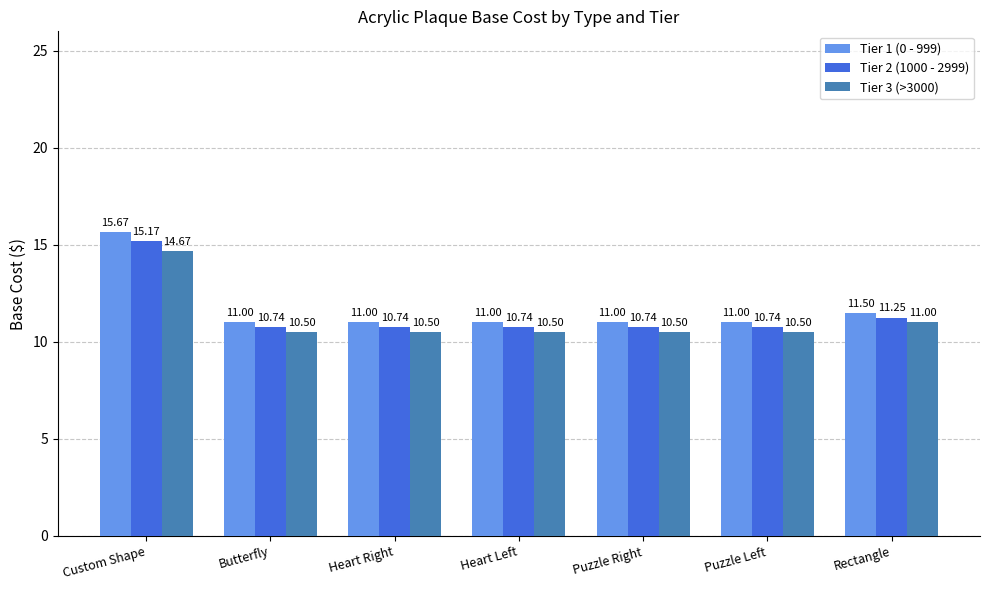

What is the spread (max minus min) of values at Custom Shape?

1.0